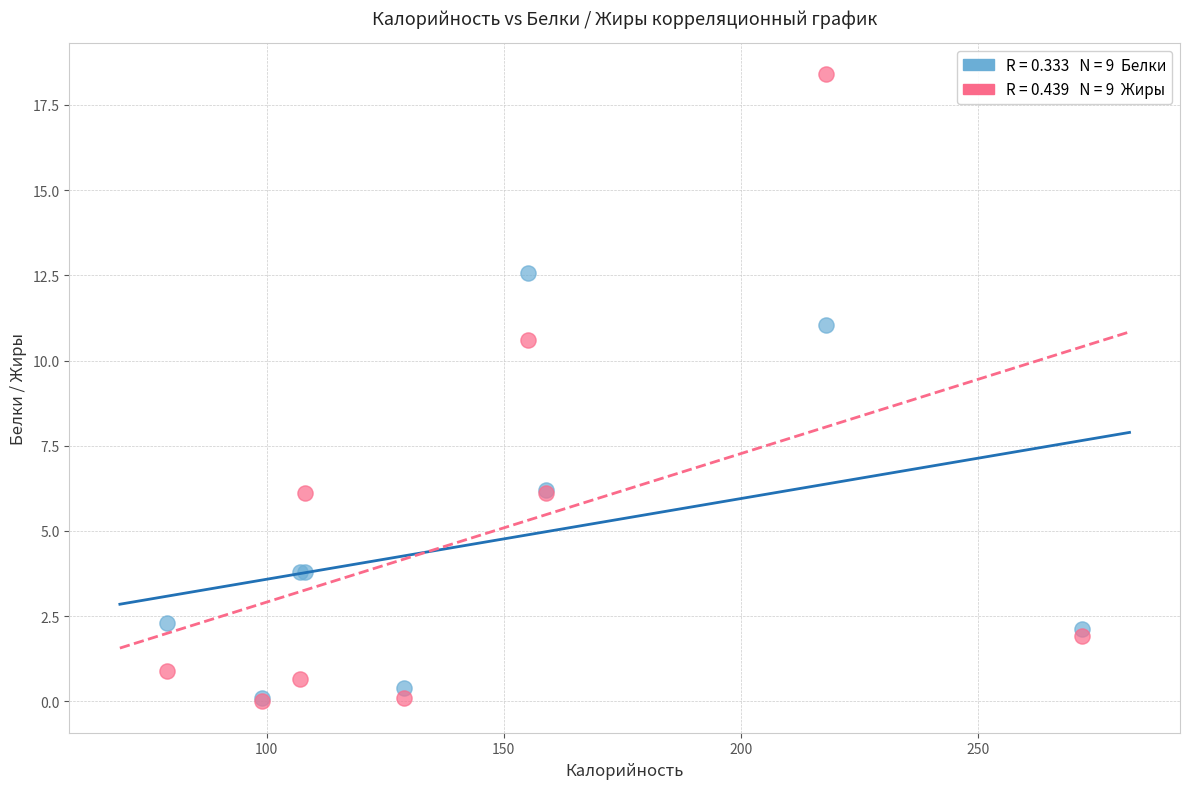

Across all series, what Y value is closest to 9?

10.6